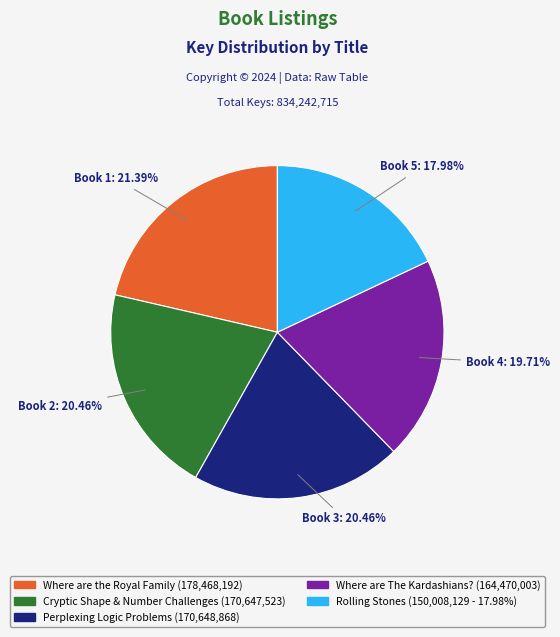

Is it true that Where are the Royal Family is 21% of the pie?

True